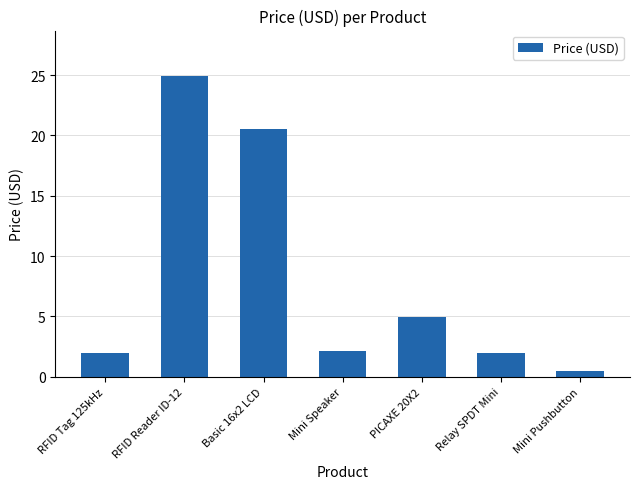

What is the sum of all values?

56.9